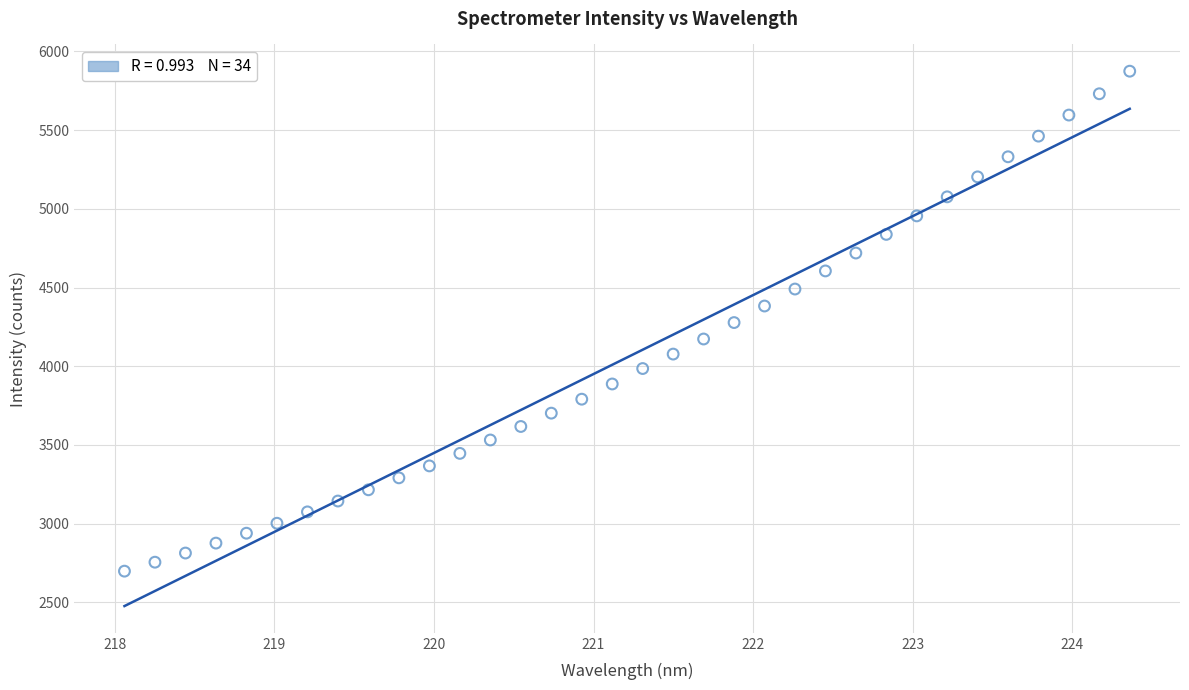

What is the range of X values (max minus min)?

6.3